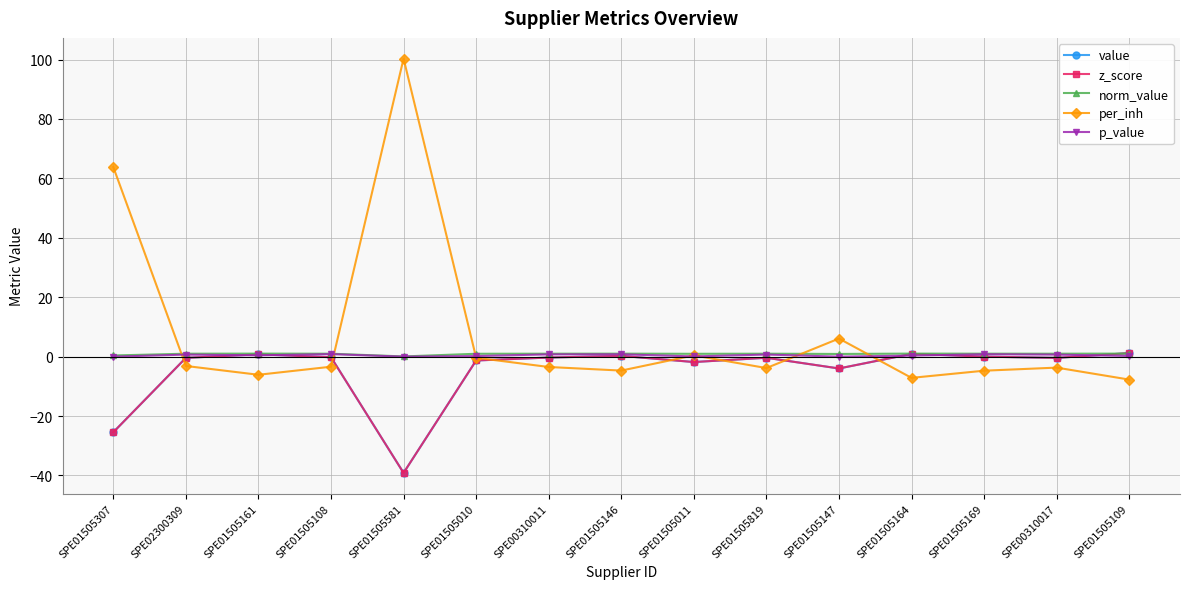

What is the minimum value shown in the chart?

-39.1